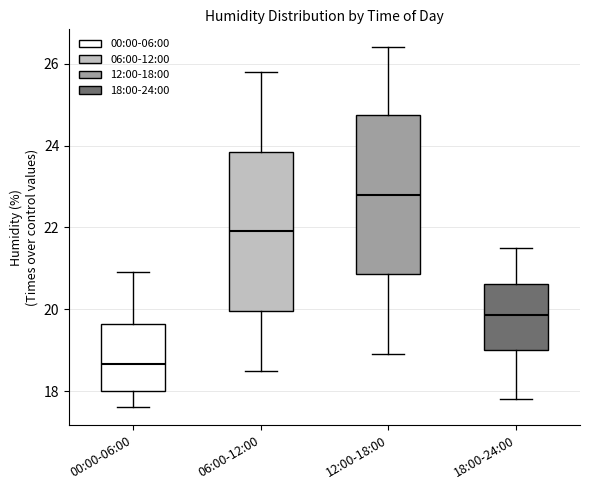

Reading left to right, read every box against the y-axis: the position of its median line, the range the box covers, and the ends of its whiskers. The values are not printed on the chart, so give them approximately, as read against the axis.

00:00-06:00: median 18.6, box 18.0 to 19.6, whiskers 17.6 to 21.0
06:00-12:00: median 22.0, box 20.0 to 23.8, whiskers 18.6 to 25.8
12:00-18:00: median 22.8, box 20.8 to 24.8, whiskers 19.0 to 26.4
18:00-24:00: median 19.8, box 19.0 to 20.6, whiskers 17.8 to 21.6